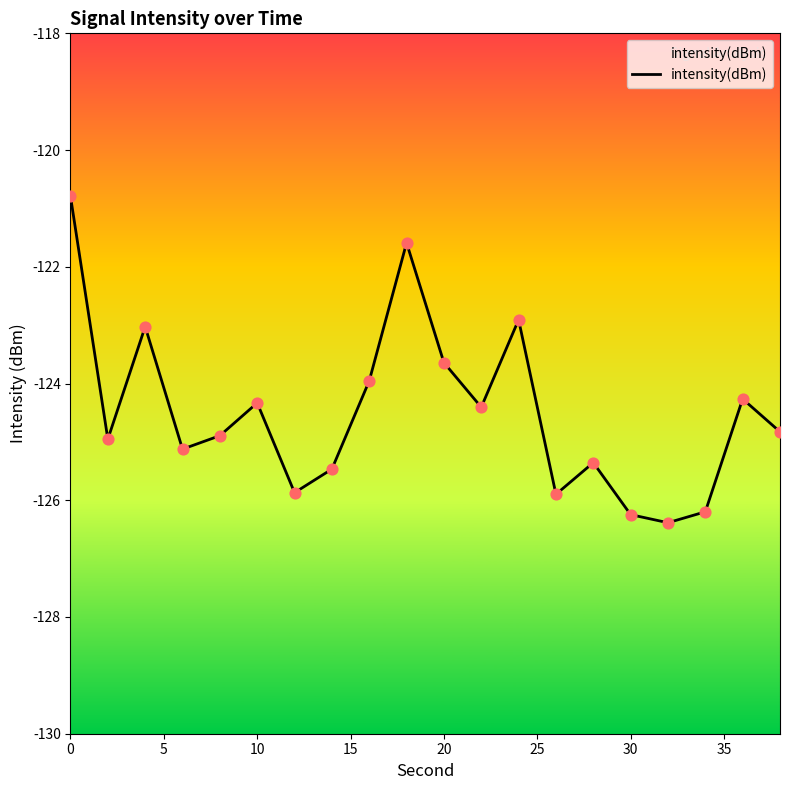

What is the change in value from 40 to 10?

+0.3